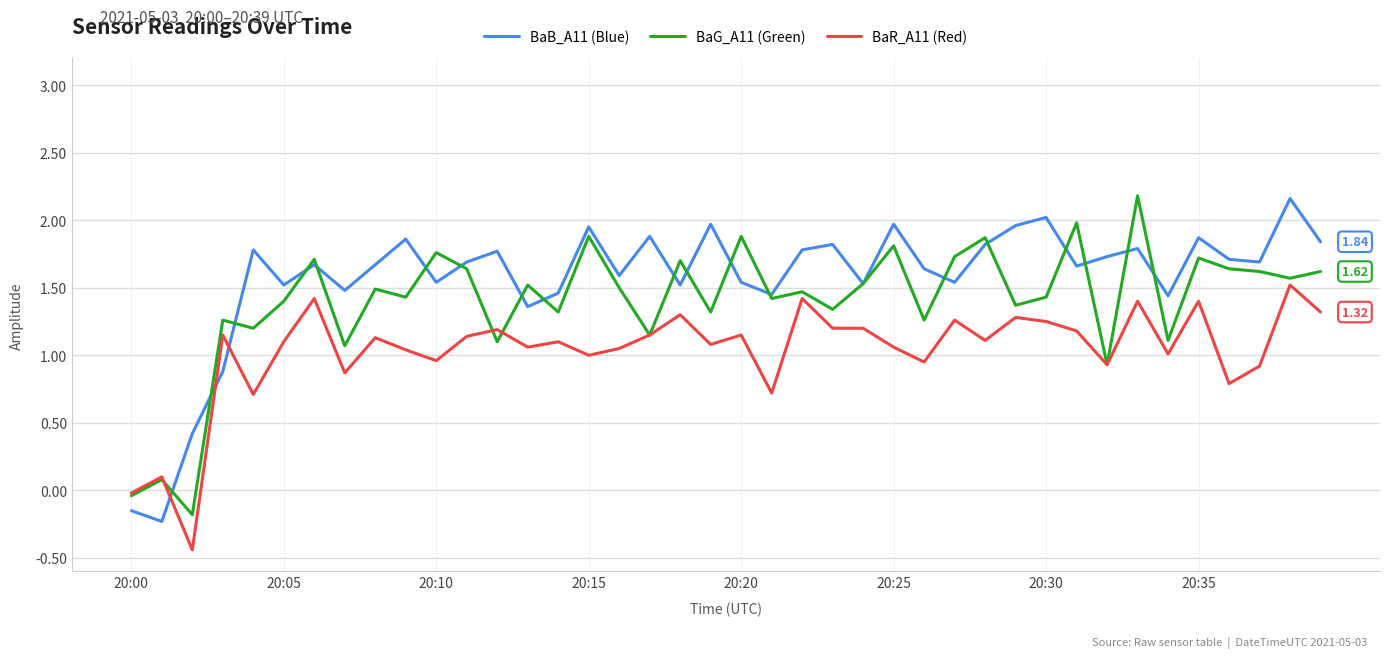

Rank the series by their average value, from highest to lowest.

BaB_A11 (Blue), BaG_A11 (Green), BaR_A11 (Red)